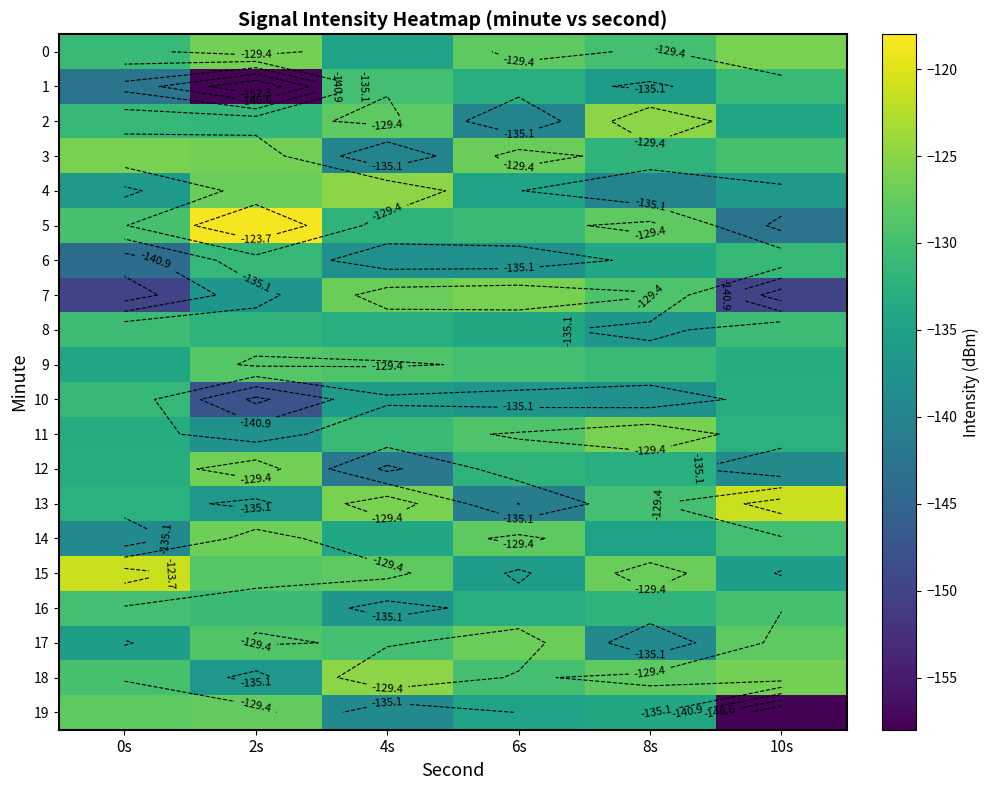

What is the total value across all series at 10s?

-2678.0